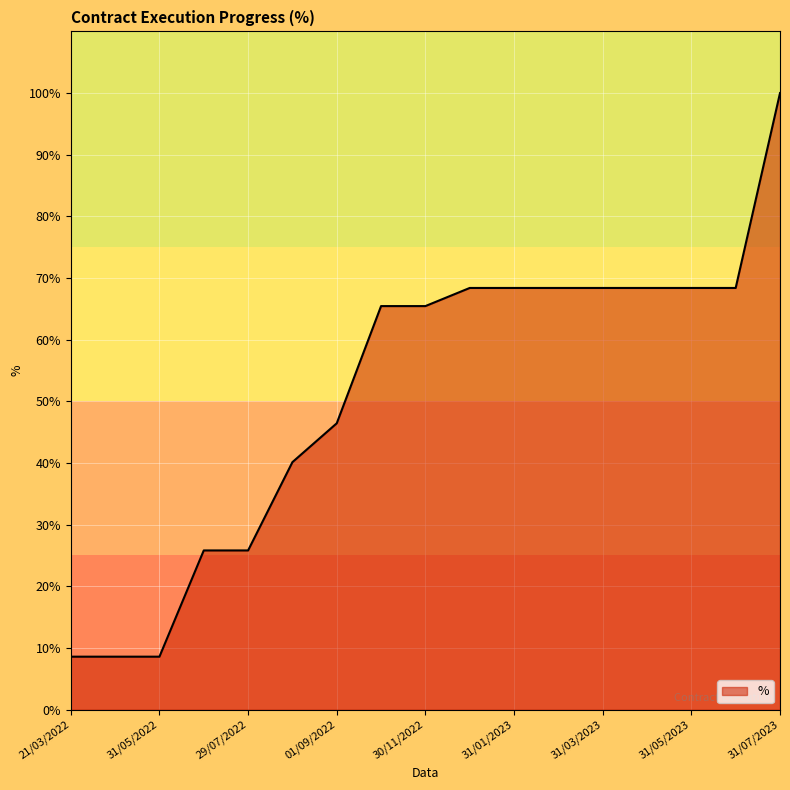

Reading left to right, list all the values displayed in this chart.

8.6	8.6	8.6	25.8	25.8	40.1	46.4	65.5	65.5	68.4	68.4	68.4	68.4	68.4	68.4	68.4	100.0